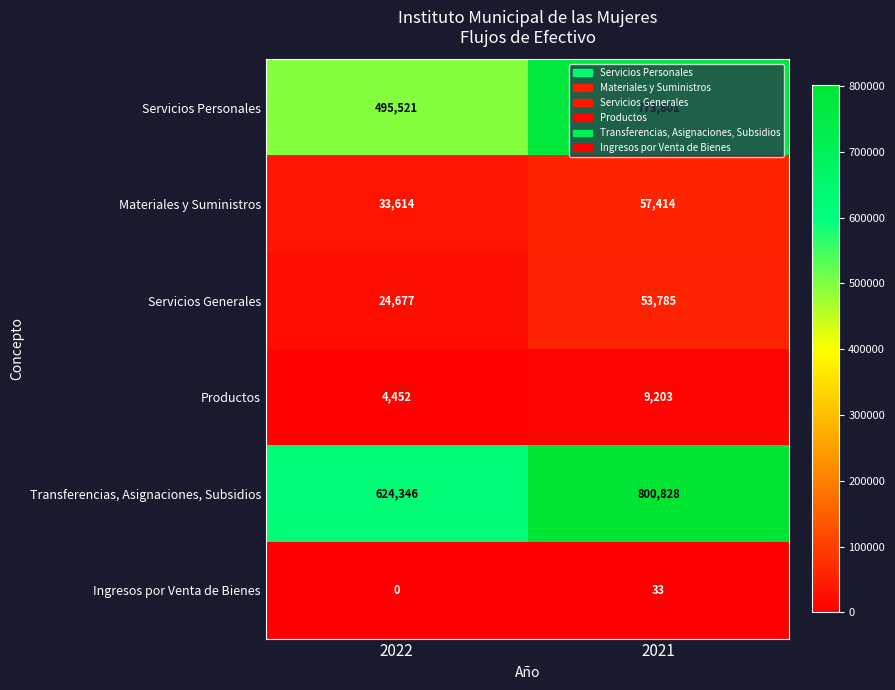

Is the value of Servicios Generales at 2022 greater than the value of Materiales y Suministros at 2021?

No